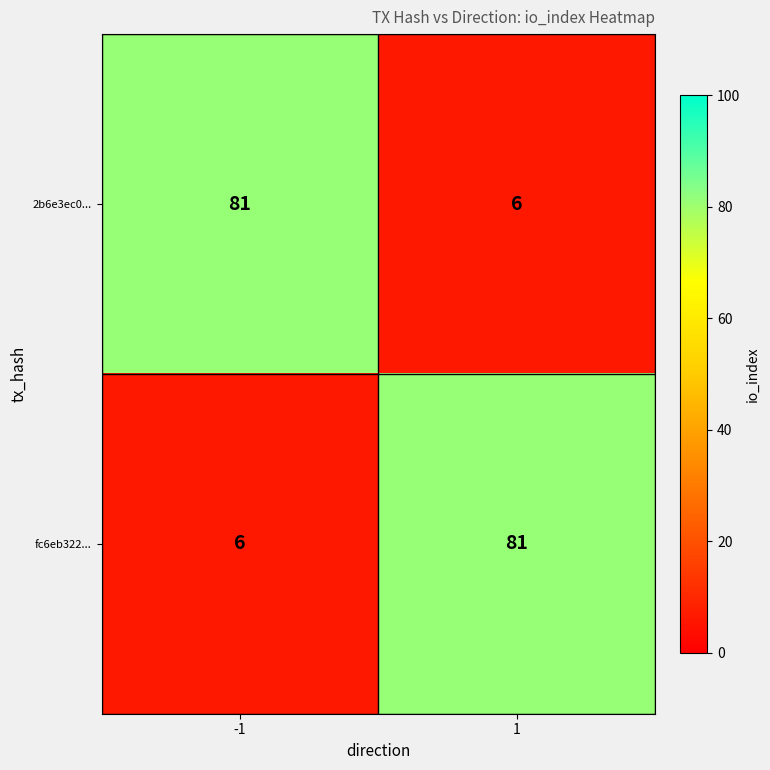

Count the number of data series in this chart.

2